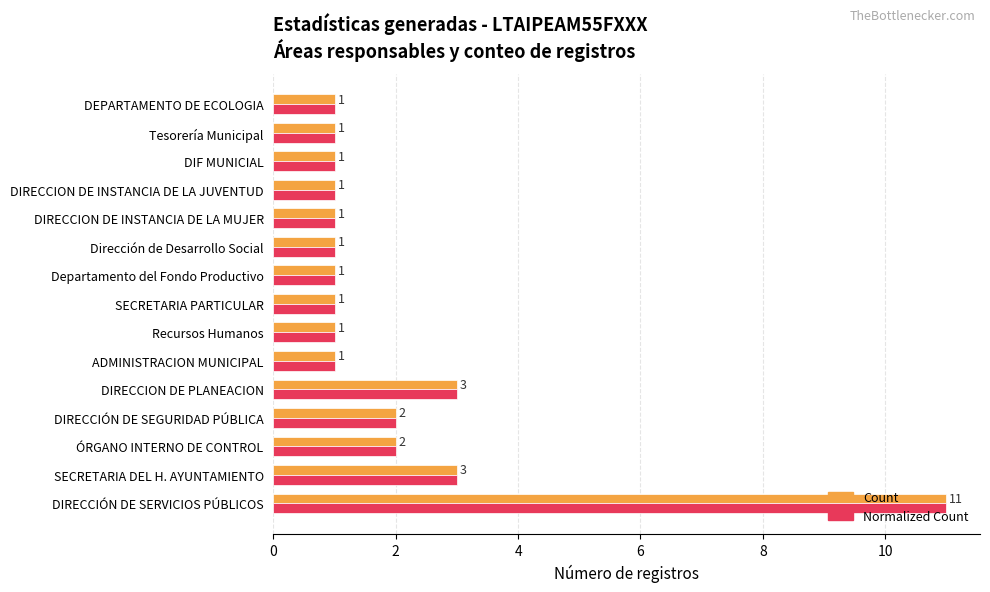

What is the difference between the maximum and second lowest values in the Normalized Count series?

10